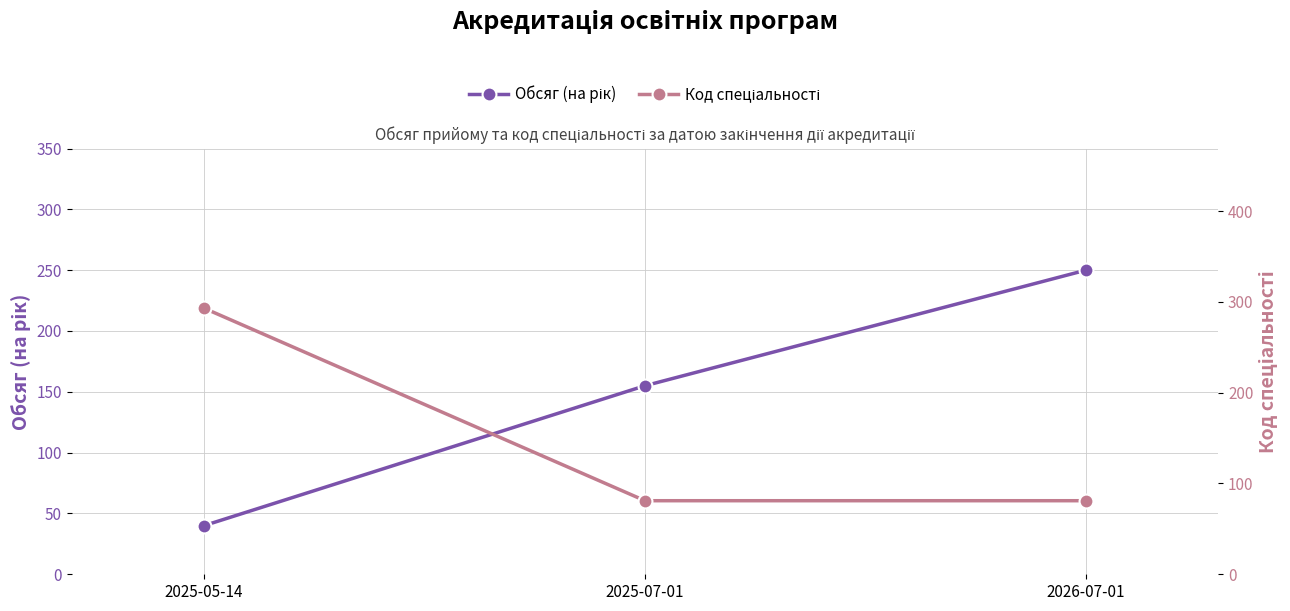

Reading right to left, what are all the values shown in this chart?

Обсяг (на рік): 2026-07-01=250	2025-07-01=155	2025-05-14=40
Код спеціальності: 2026-07-01=81	2025-07-01=81	2025-05-14=293